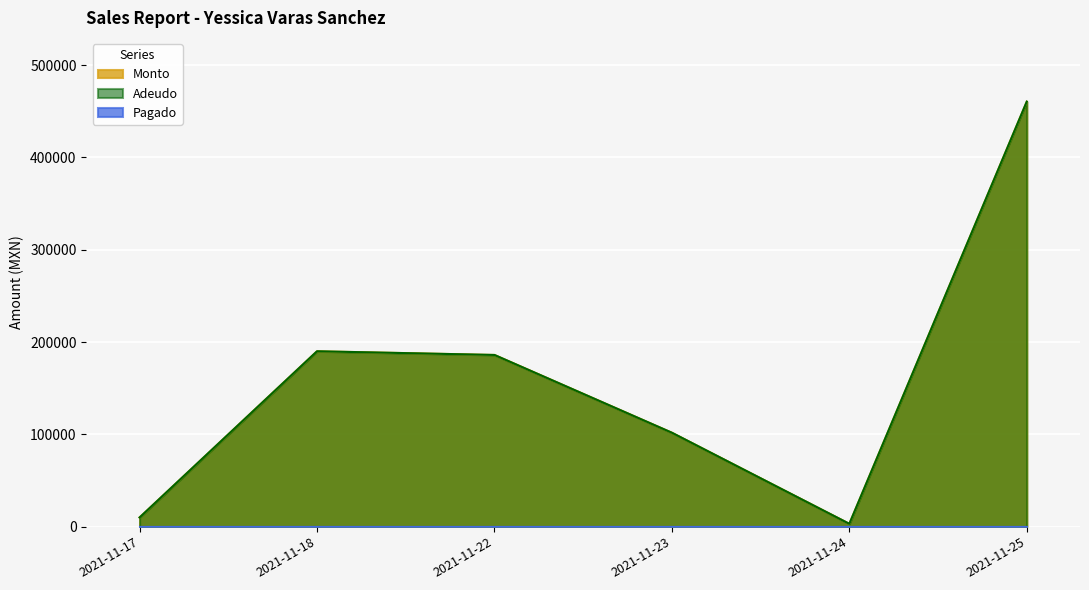

Does the chart display data point markers on the line(s)?

No